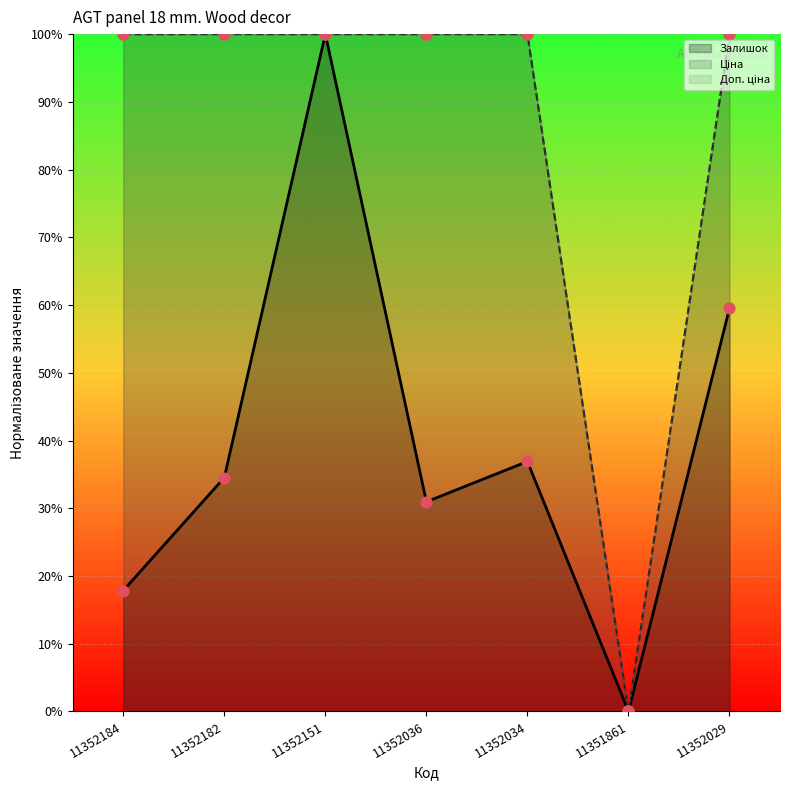

Which series reaches the minimum Y coordinate?

Залишок